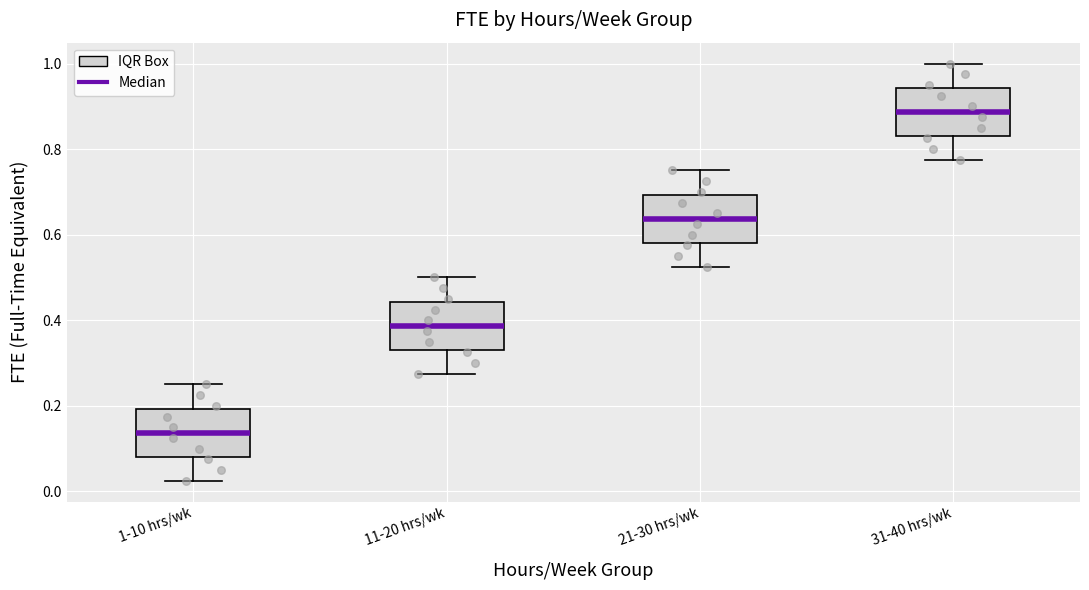

Reading left to right, transcribe this box plot: for each box, give where its median line is, the range the box spans, and where its two whiskers end, as read against the y-axis. The values are not printed on the chart, so give them approximately, as read against the axis.

1-10 hrs/wk: median 0.14, box 0.08 to 0.20, whiskers 0.02 to 0.26
11-20 hrs/wk: median 0.38, box 0.34 to 0.44, whiskers 0.28 to 0.50
21-30 hrs/wk: median 0.64, box 0.58 to 0.70, whiskers 0.52 to 0.76
31-40 hrs/wk: median 0.88, box 0.84 to 0.94, whiskers 0.78 to 1.00